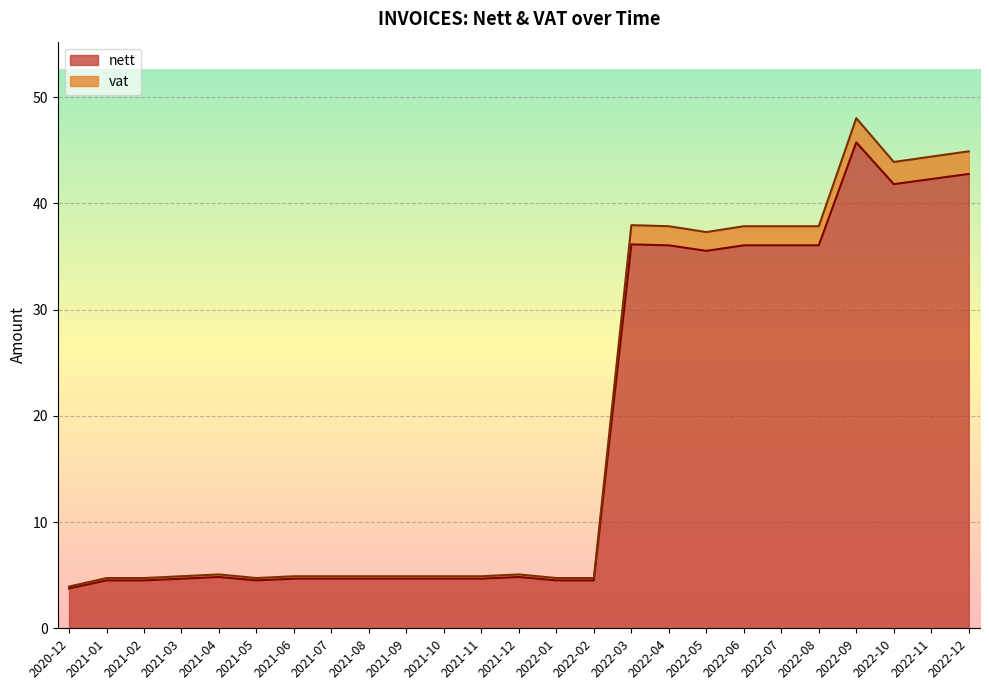

At which category is the sum across all series the highest?

2022-09